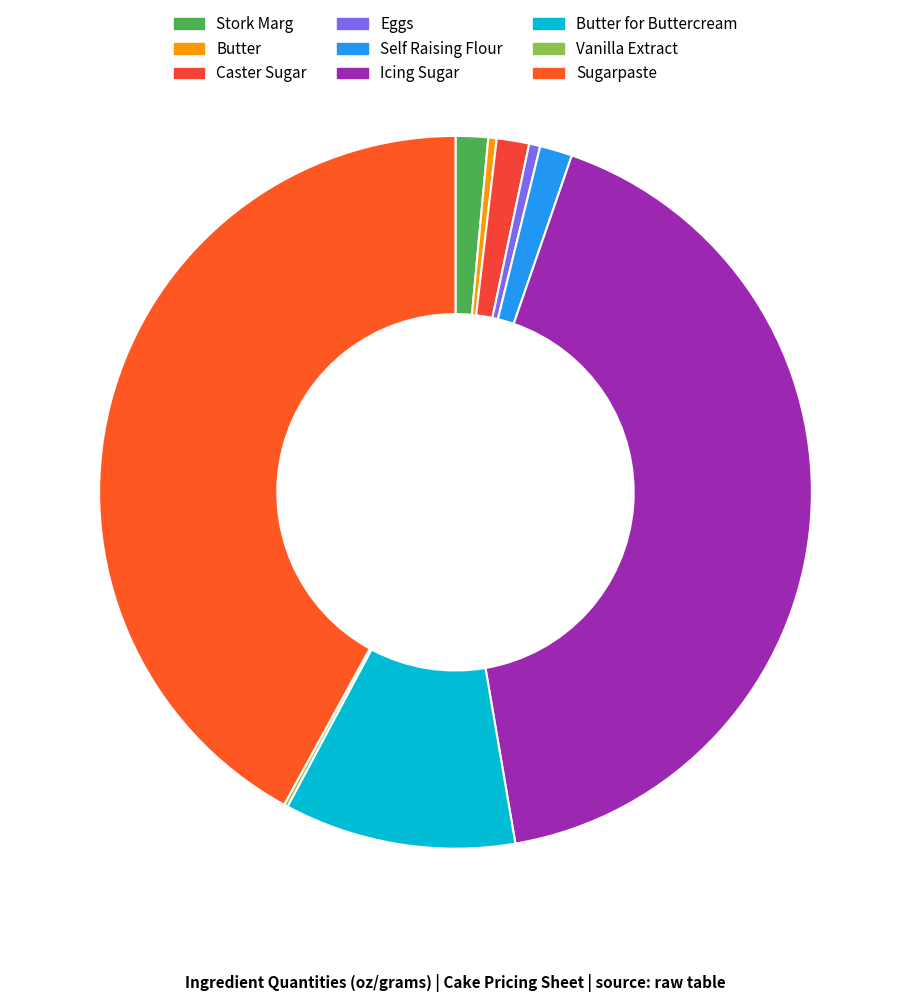

Rank the categories by value from lowest to highest.

Vanilla Extract, Butter, Eggs, Stork Marg, Caster Sugar, Self Raising Flour, Butter for Buttercream, Icing Sugar, Sugarpaste